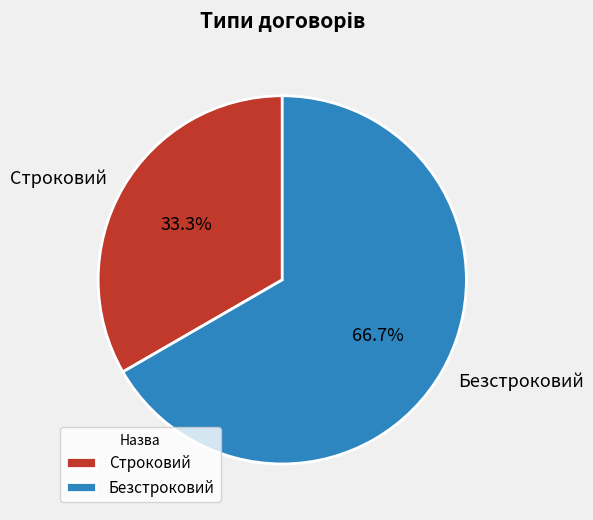

To the nearest percent, what portion does Строковий represent?

33%